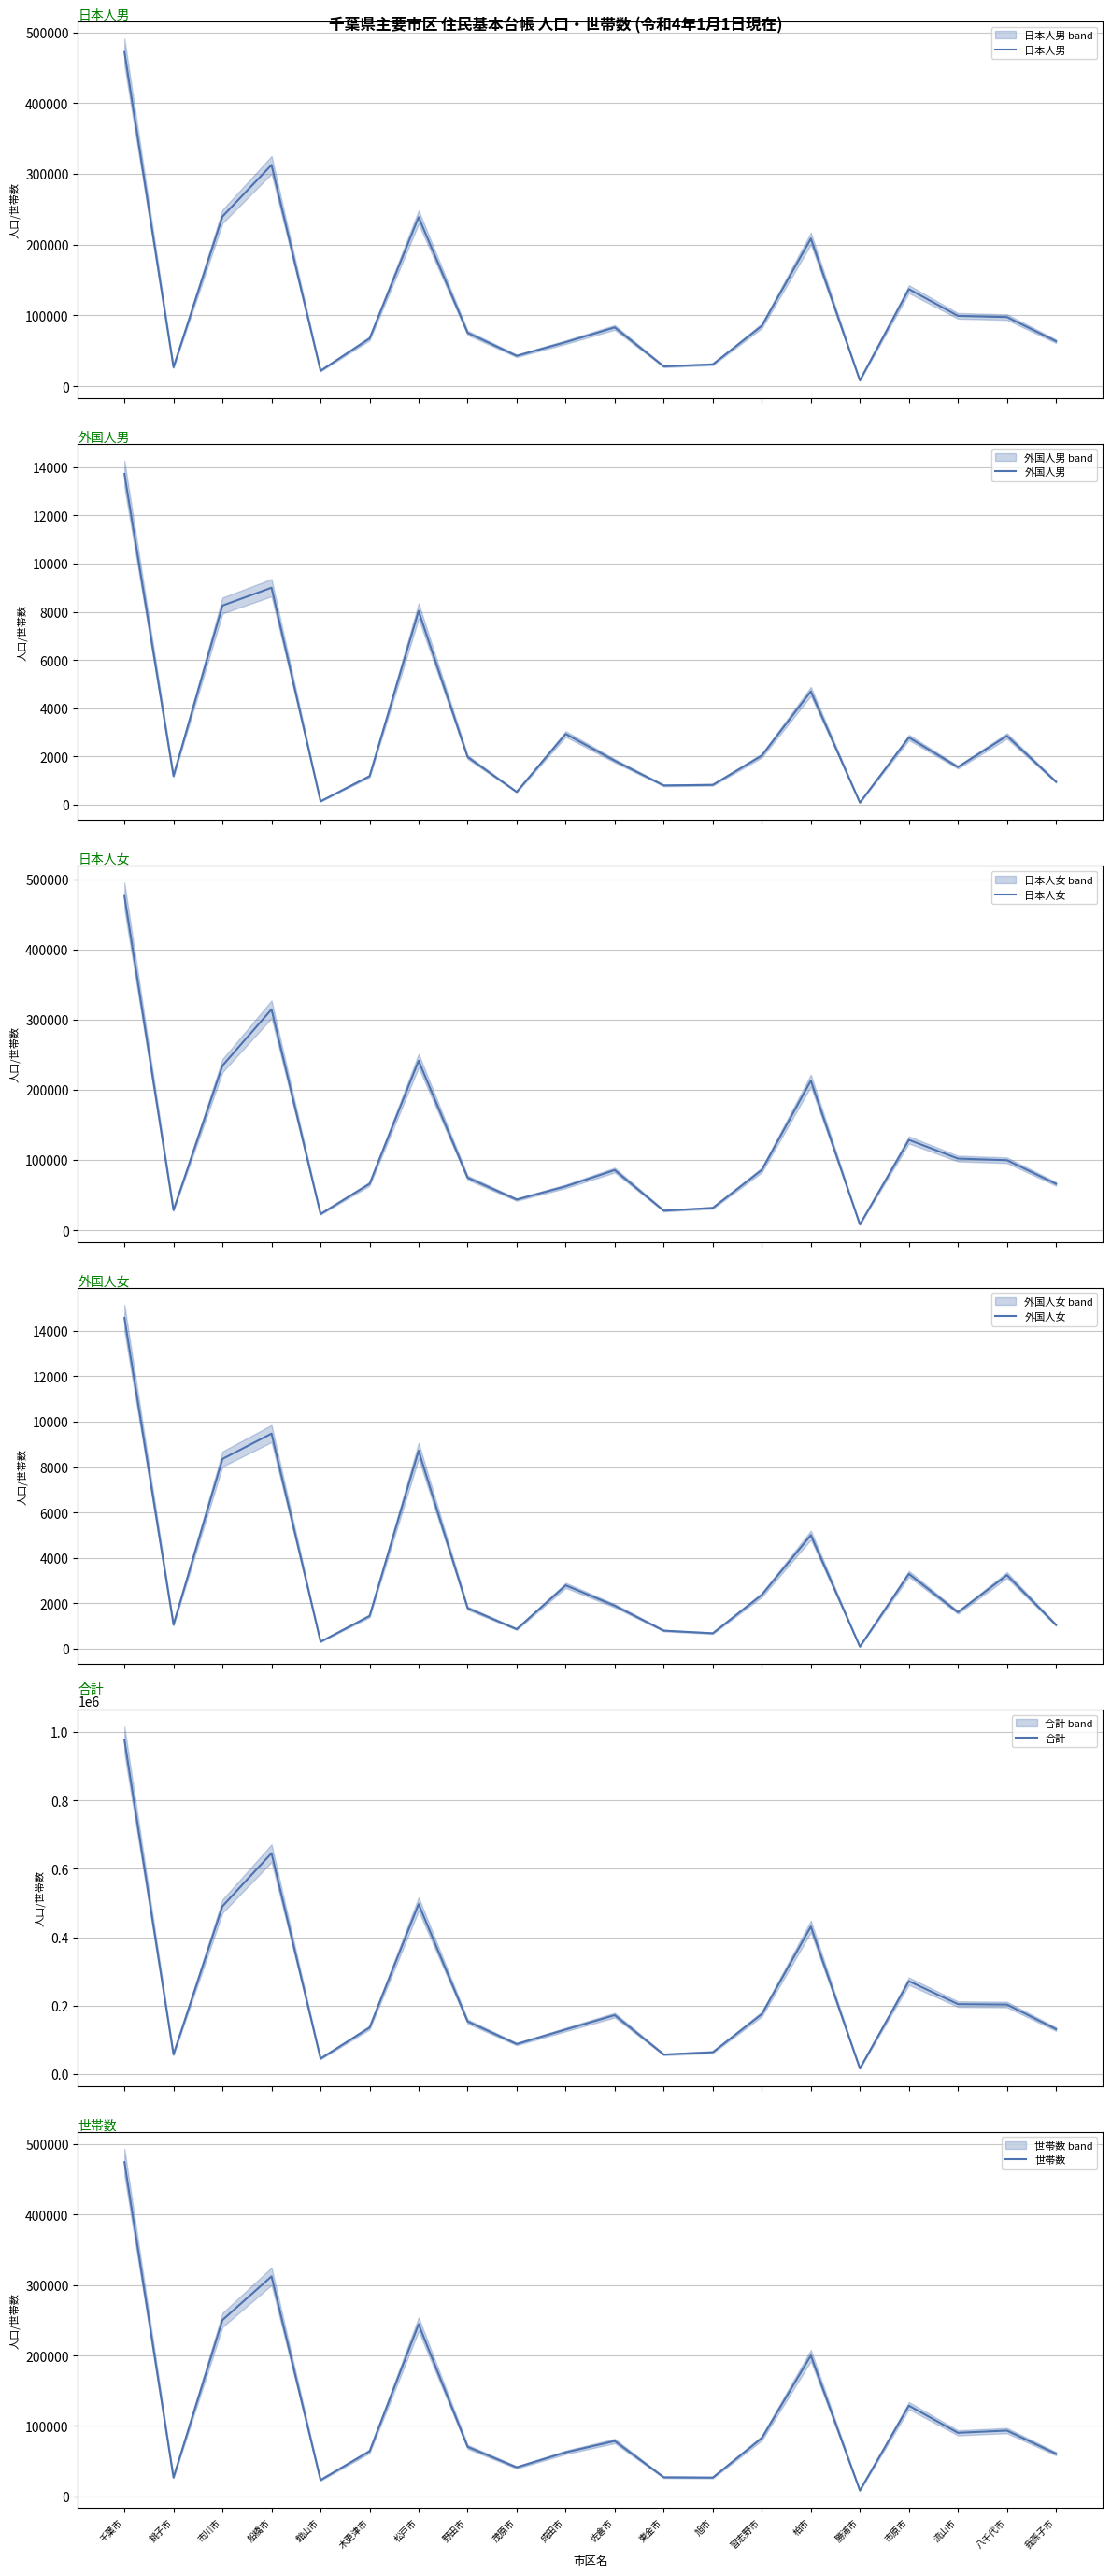

What is the highest value of the 世帯数 series?

474619